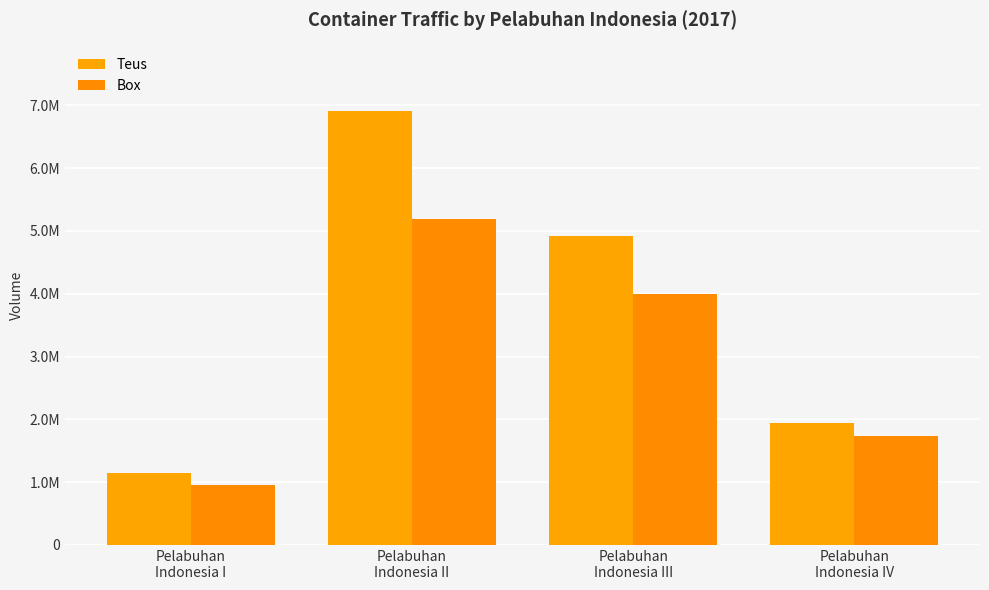

Reading left to right, what are all the values shown in this chart?

Teus: 1146944	6917124	4919719	1940968
Box: 949176	5184037	3989126	1732078